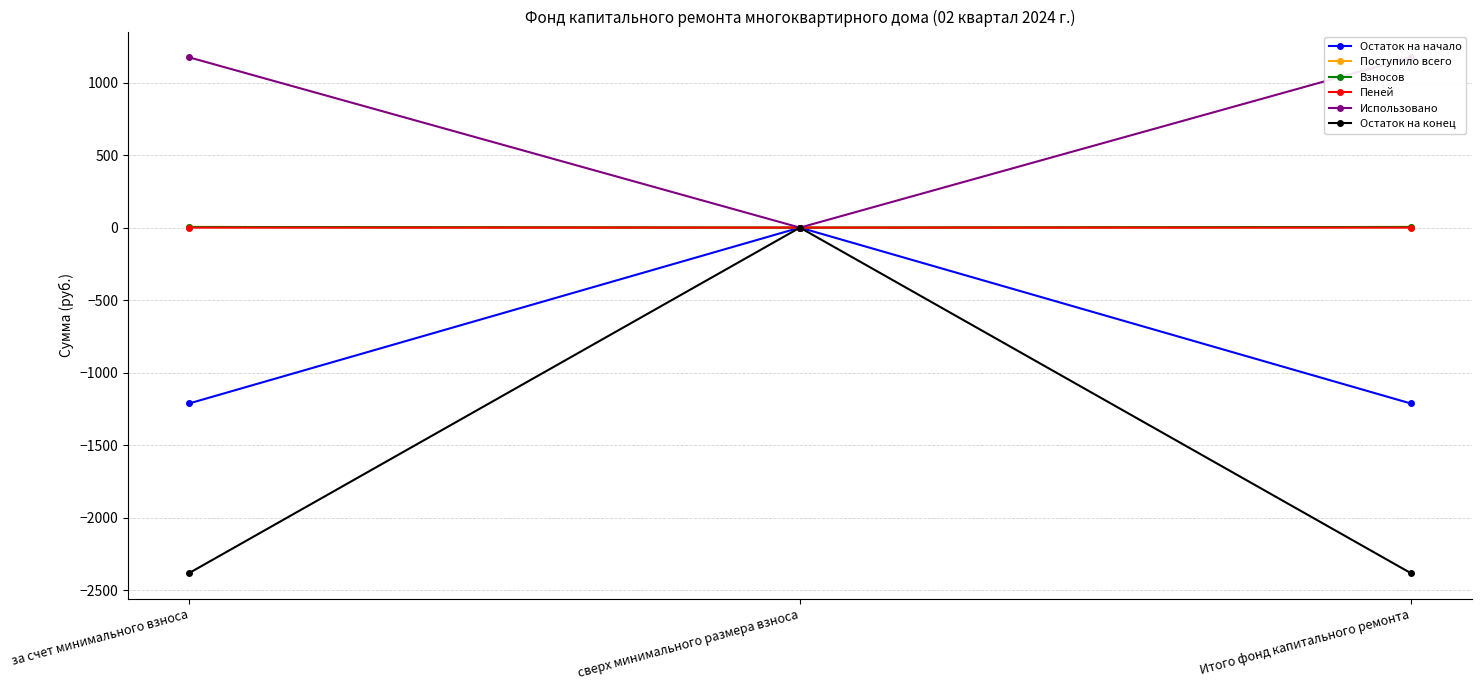

How many positive values does the Пеней series have?

2